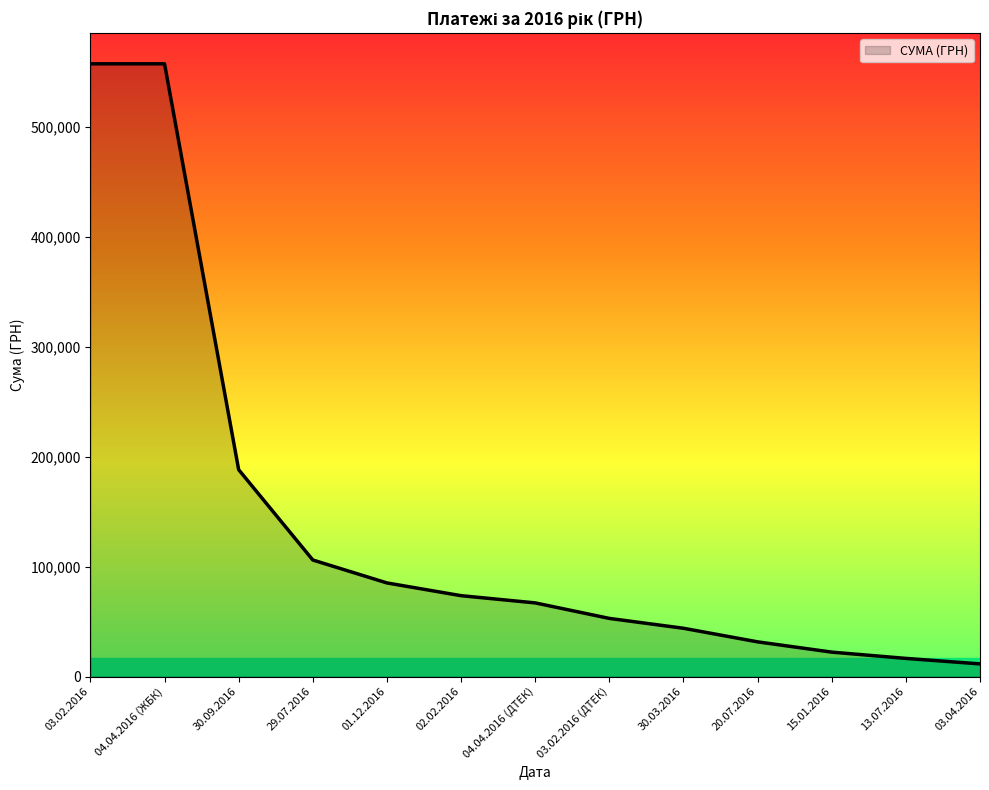

What is the sum of all values?

1813868.5